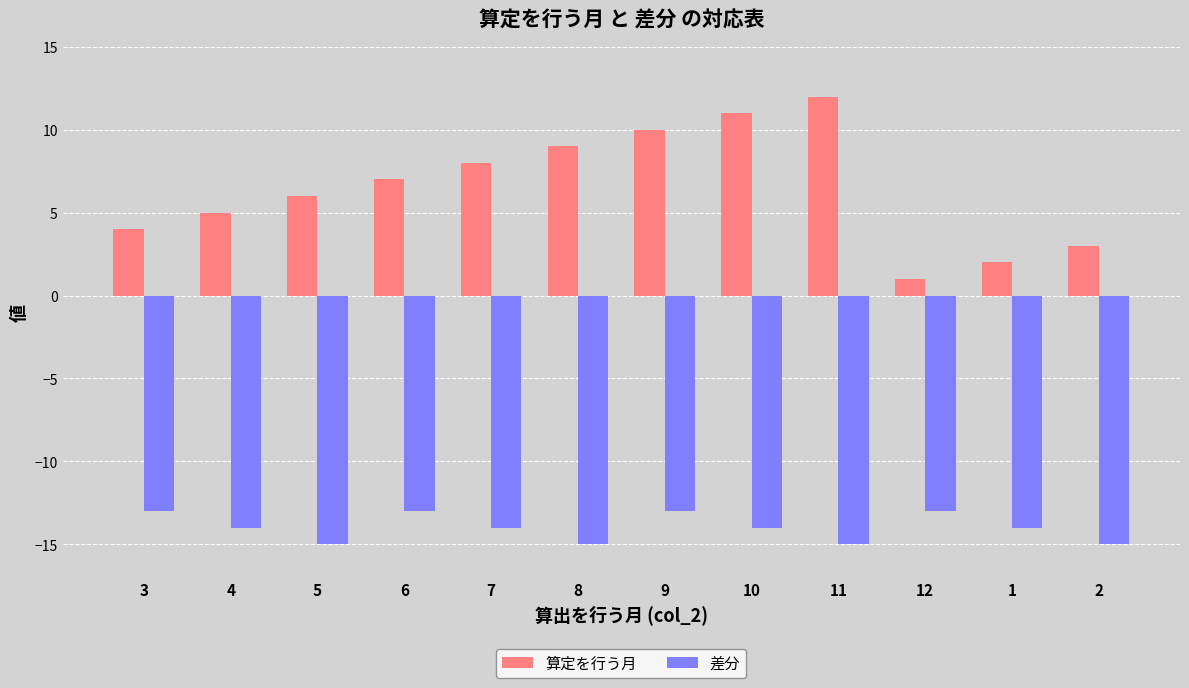

Reading left to right, what are all the values shown in this chart?

算定を行う月: 3=4	4=5	5=6	6=7	7=8	8=9	9=10	10=11	11=12	12=1	1=2	2=3
差分: 3=-13	4=-14	5=-15	6=-13	7=-14	8=-15	9=-13	10=-14	11=-15	12=-13	1=-14	2=-15